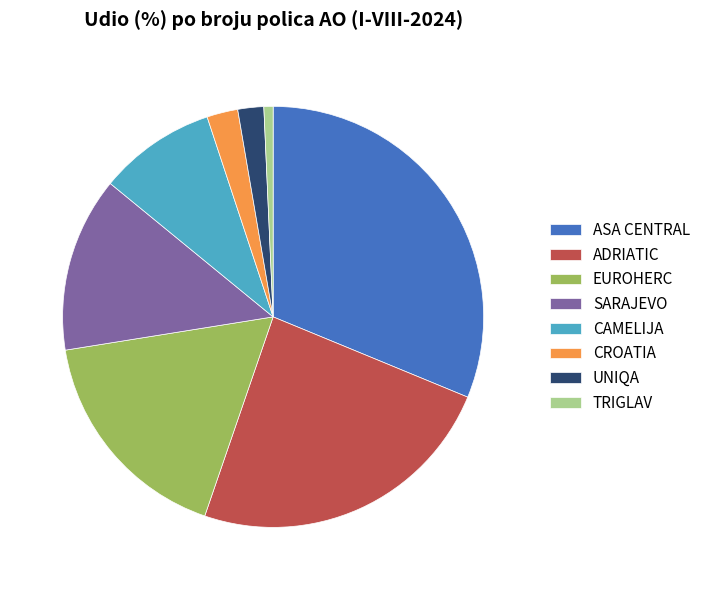

Which slice is the smallest?

TRIGLAV